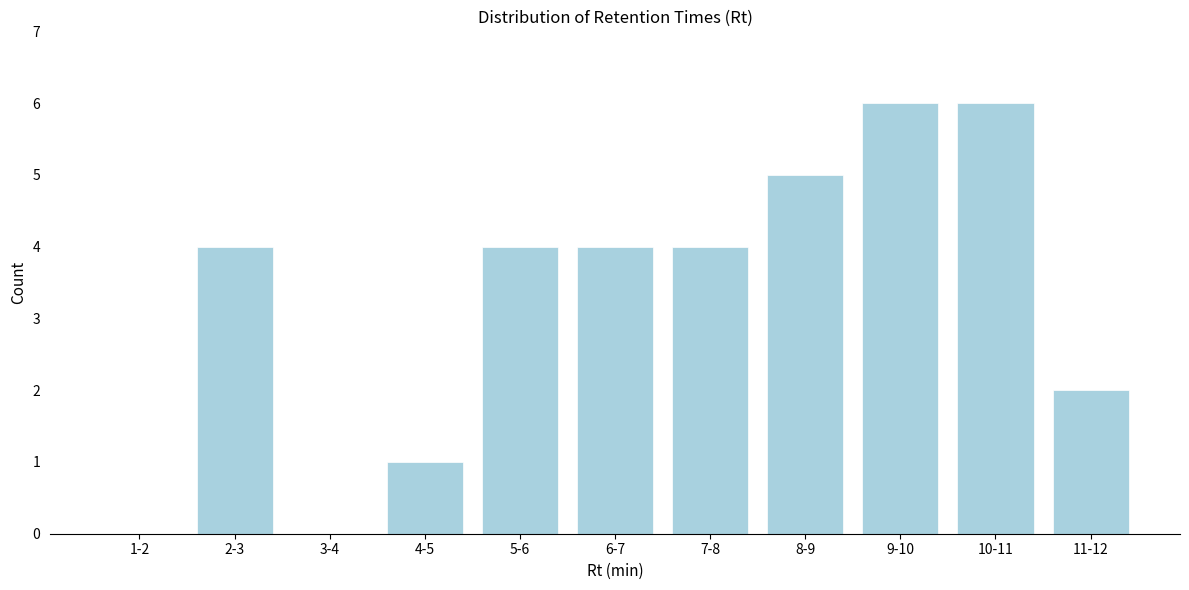

Reading right to left, transcribe all the data shown in this chart.

11-12=2	10-11=6	9-10=6	8-9=5	7-8=4	6-7=4	5-6=4	4-5=1	3-4=0	2-3=4	1-2=0